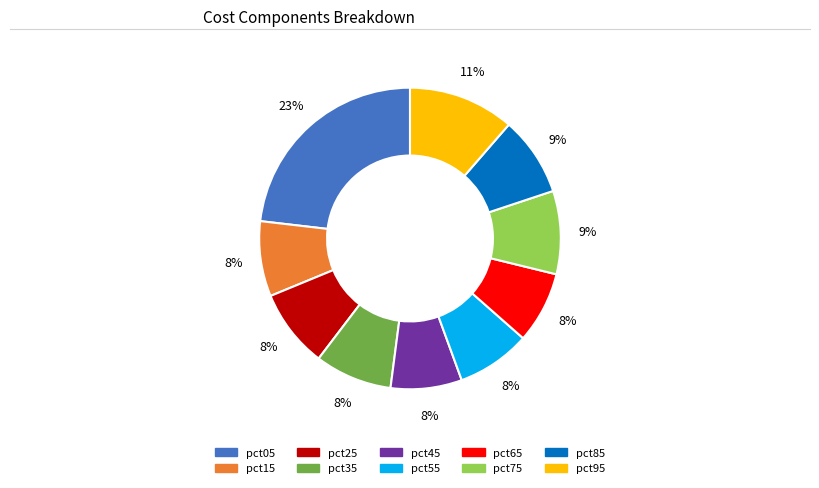

To the nearest percent, what is the average slice percentage?

10%